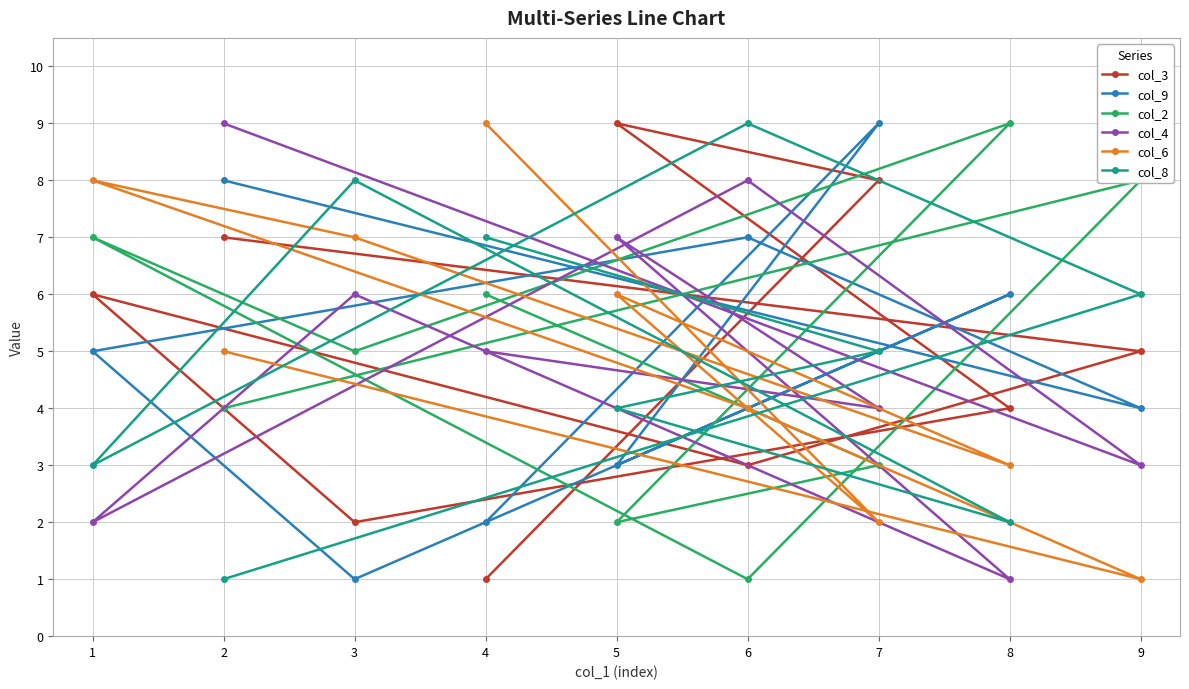

Between 2 and 9, which series saw the biggest shift?

col_4